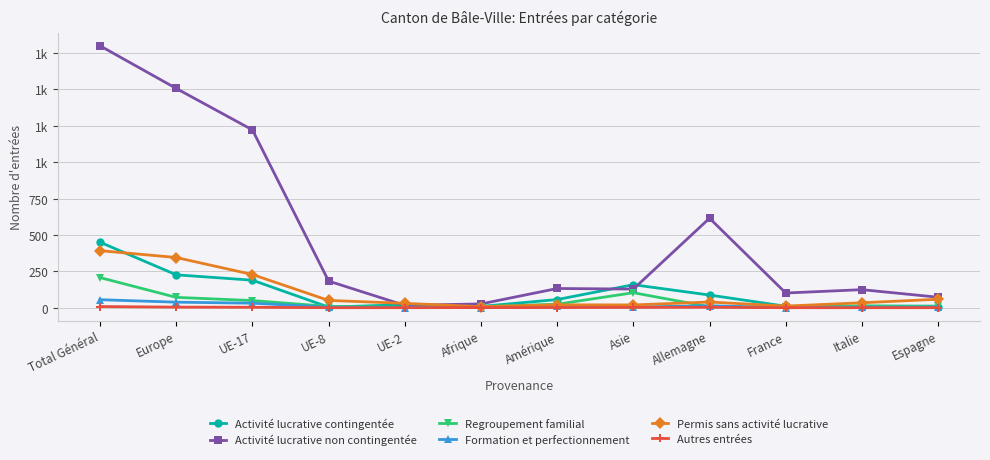

Rank the series at Total Général from lowest to highest value.

Autres entrées, Formation et perfectionnement, Regroupement familial, Permis sans activité lucrative, Activité lucrative contingentée, Activité lucrative non contingentée